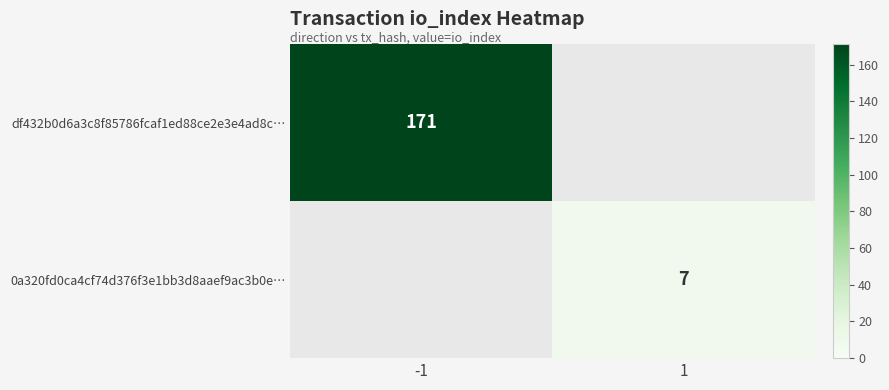

Is it true that 0a320fd0ca4cf74d376f3e1bb3d8aaef9ac3b0e… equals 10 at 1?

False